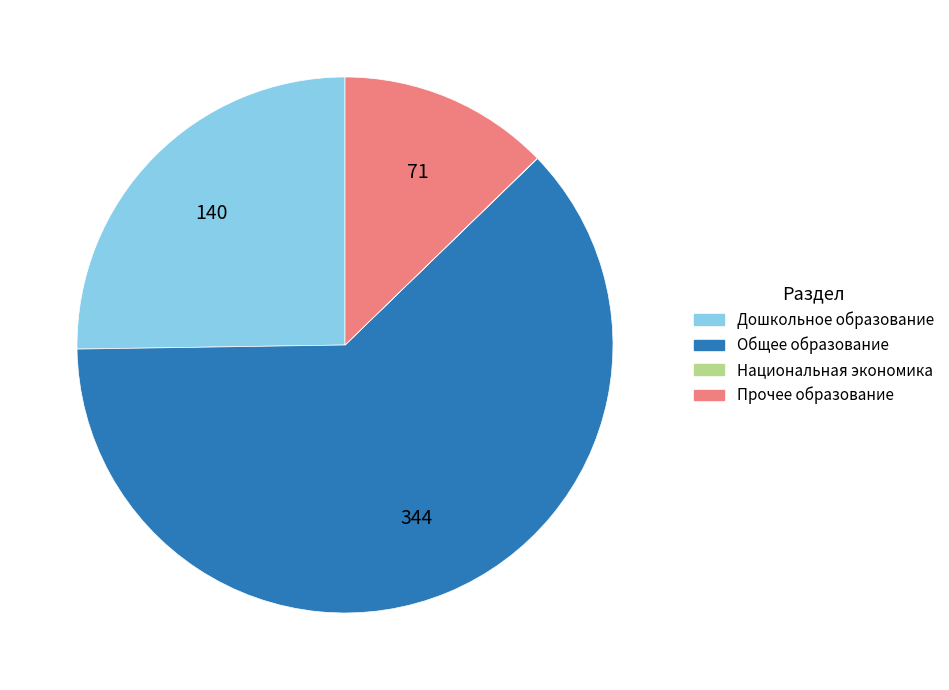

What is the majority slice?

Общее образование